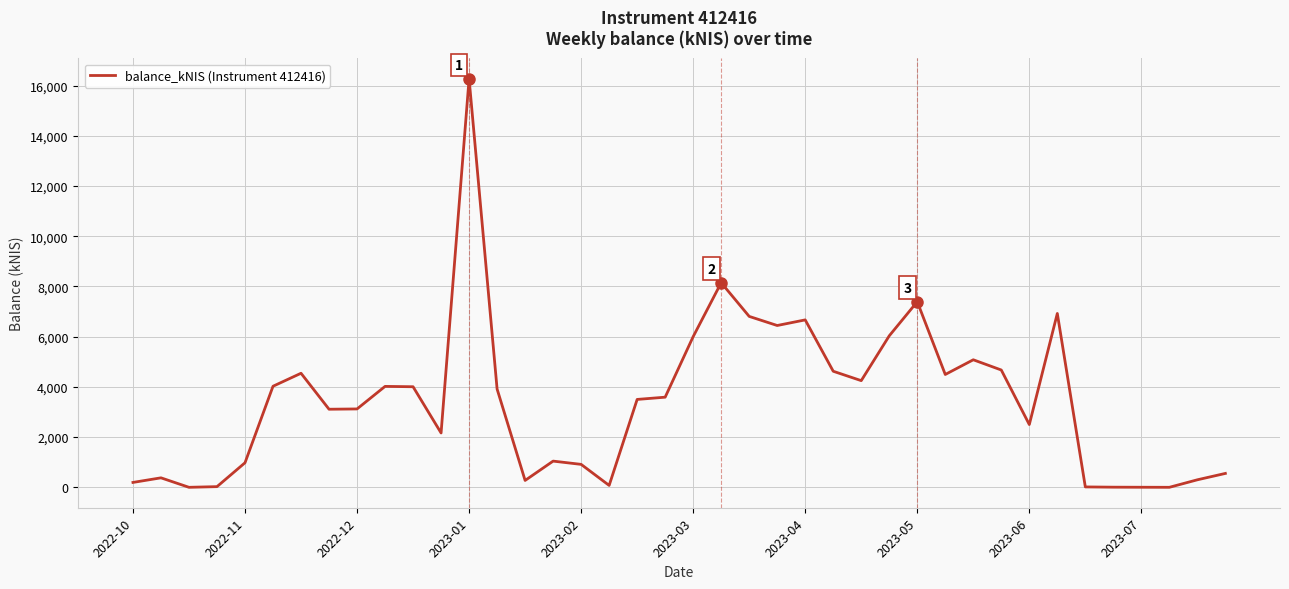

What is the greatest value displayed?

16271.6